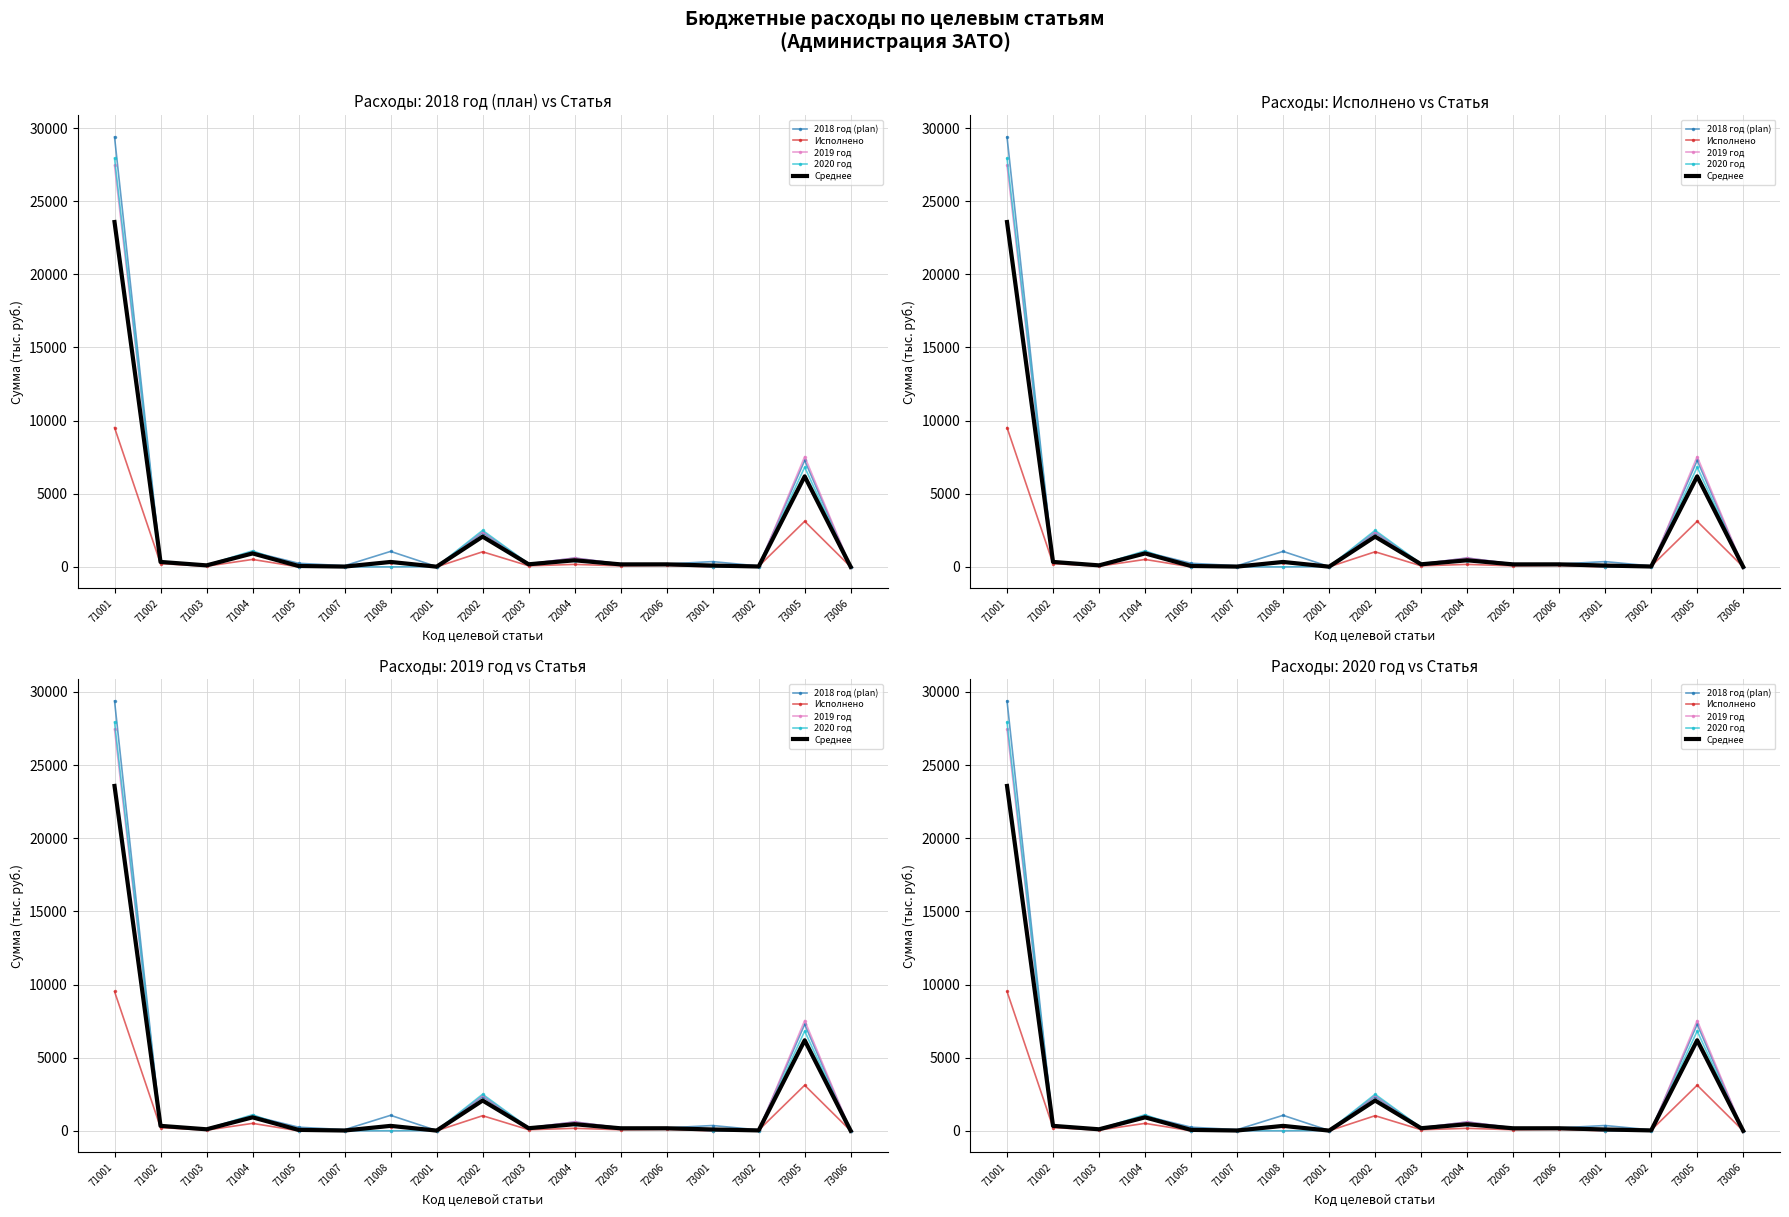

True or false: Среднее and 2020 год cross at least once.

True